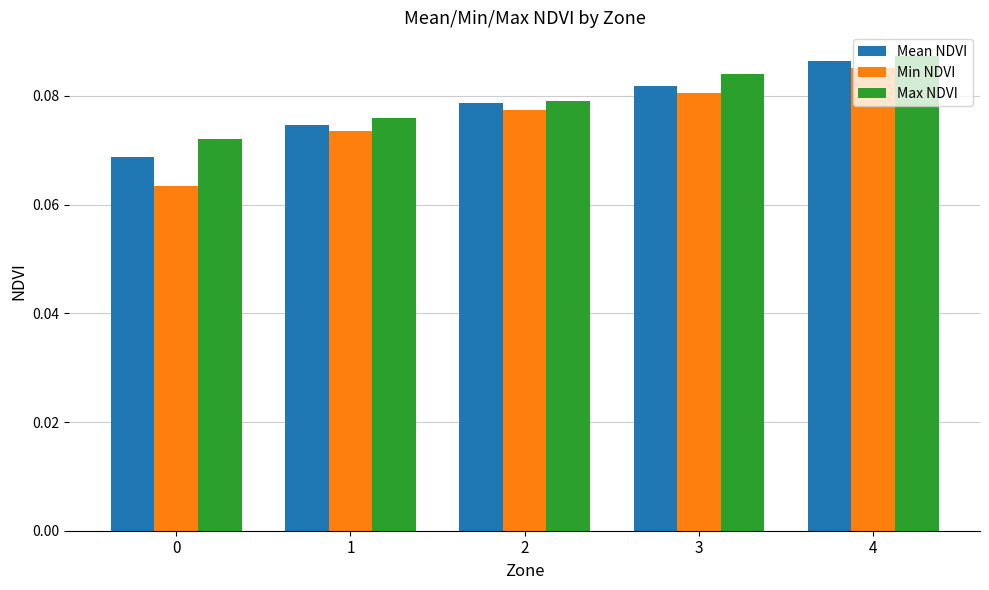

What is the total value across all series at 1?

0.2